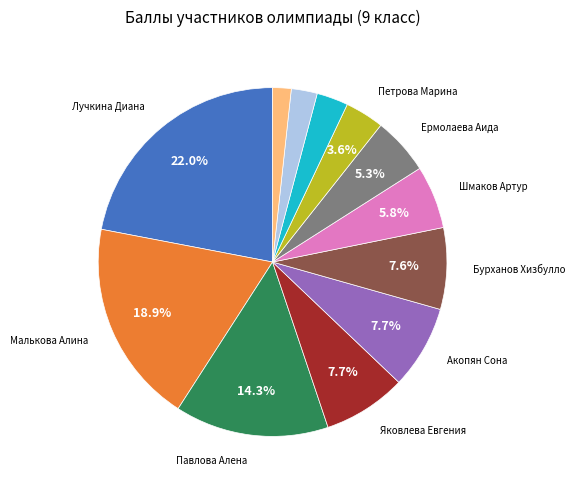

Does any single category account for the majority?

No